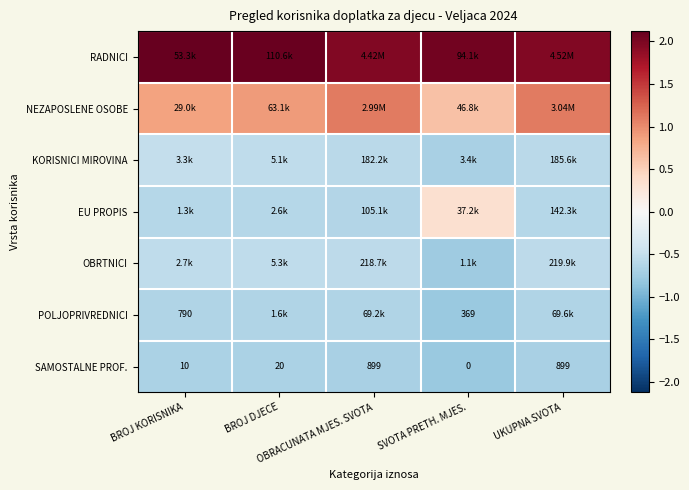

How many RADNICI values are between 1 and 2?

2